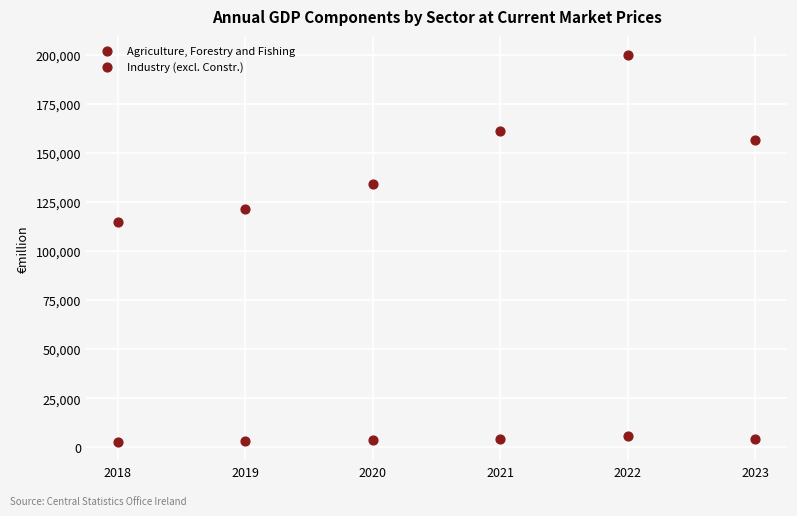

How many points are shown in the scatter plot?

12